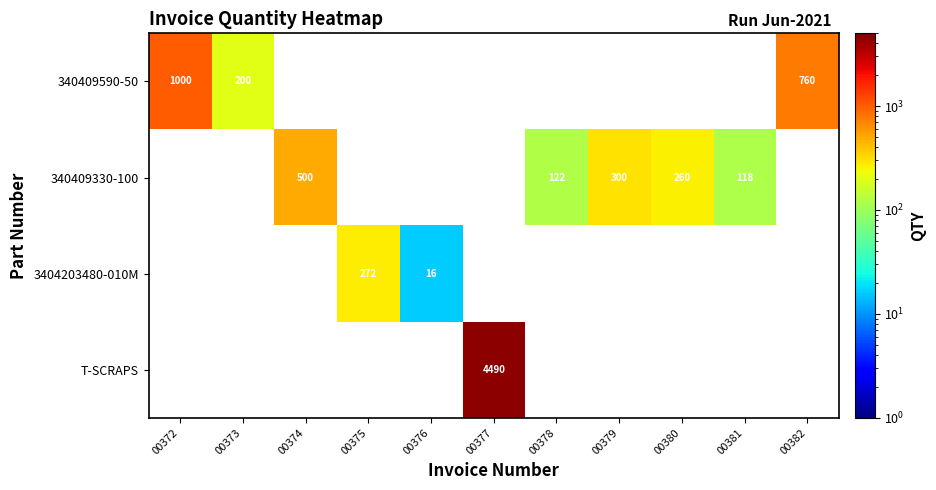

The 3404203480-010M series shows 475 at 00375. True or false?

False